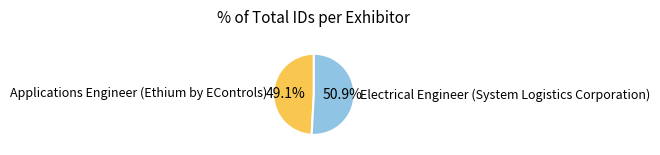

True or false: Electrical Engineer (System Logistics Corporation) accounts for 51% of the total.

True